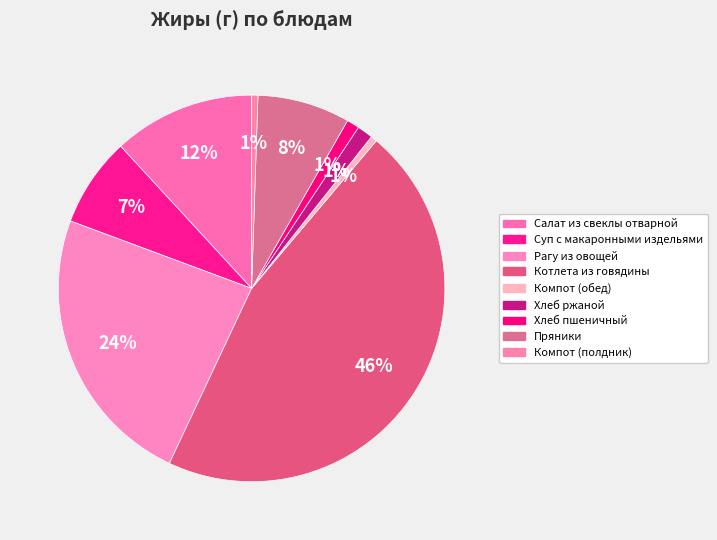

How many slices are in this pie chart?

9